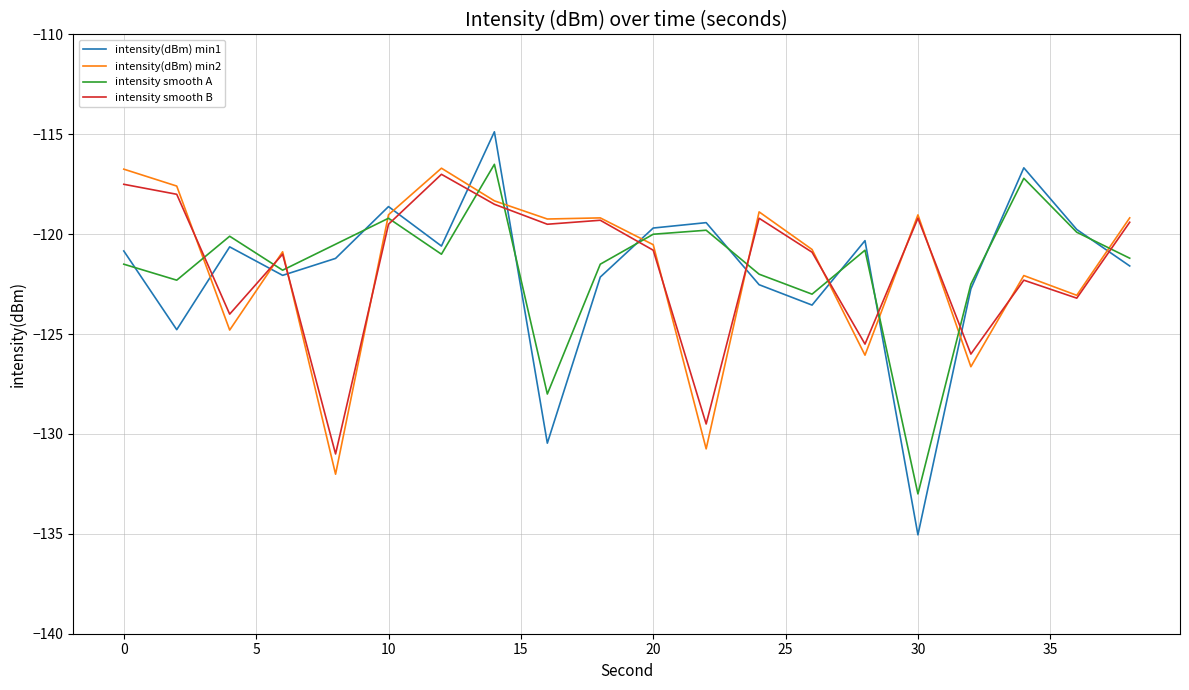

What is the smallest value displayed?

-135.0